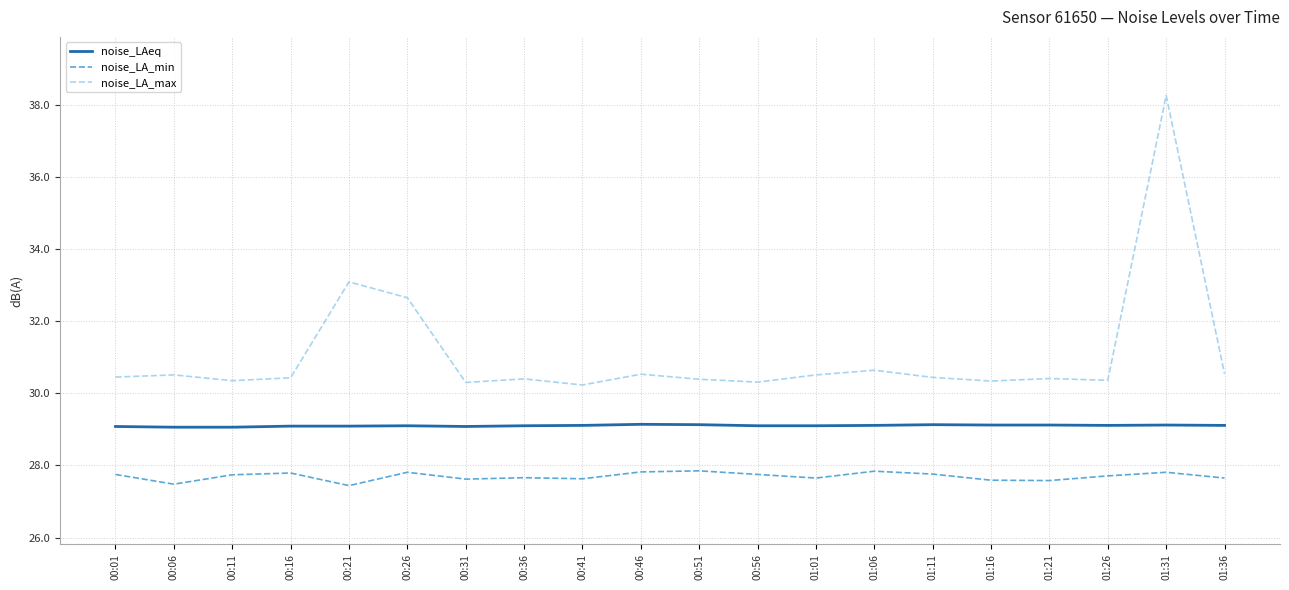

What is the sum of the noise_LA_max values at 00:06 and 00:21?

63.6